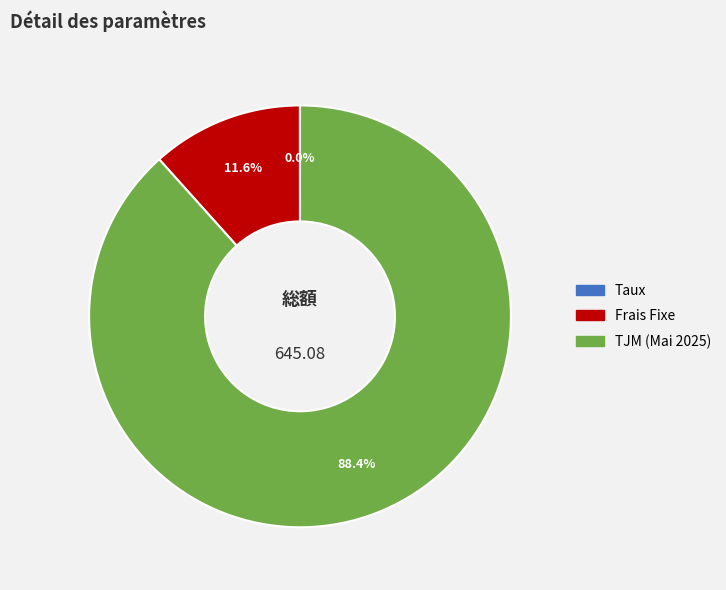

What portion of the pie excludes Frais Fixe?

88.4%